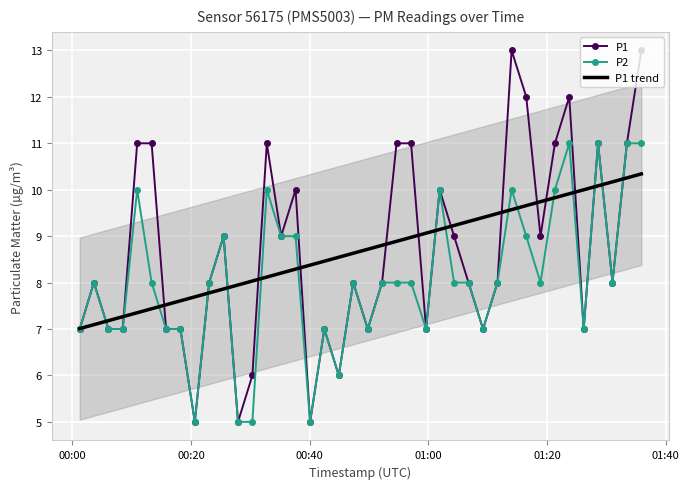

True or false: P1 has more than 1 interior local peaks.

True